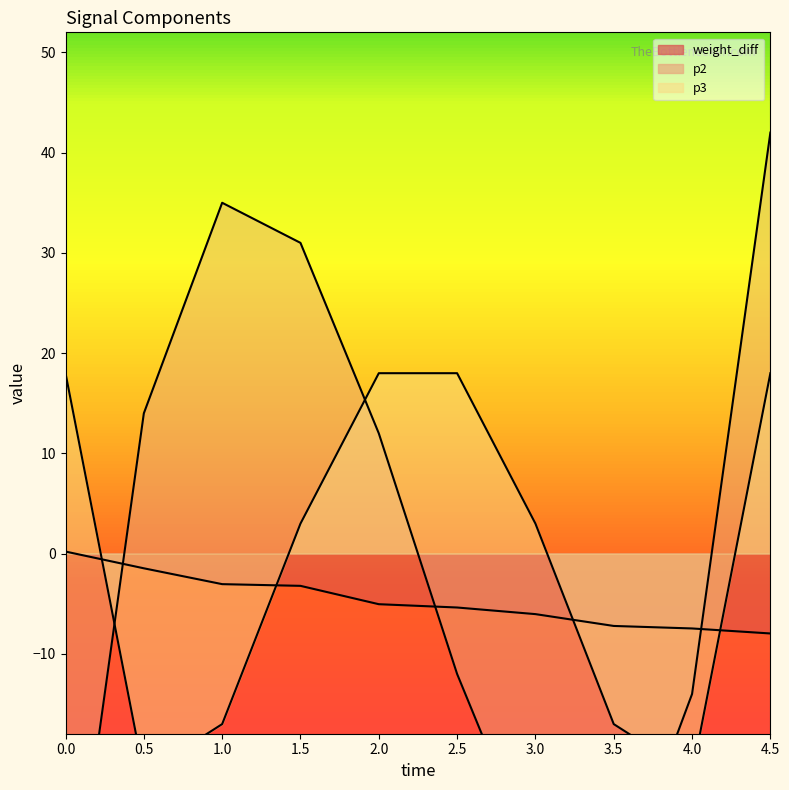

Count the number of categories in the chart.

10